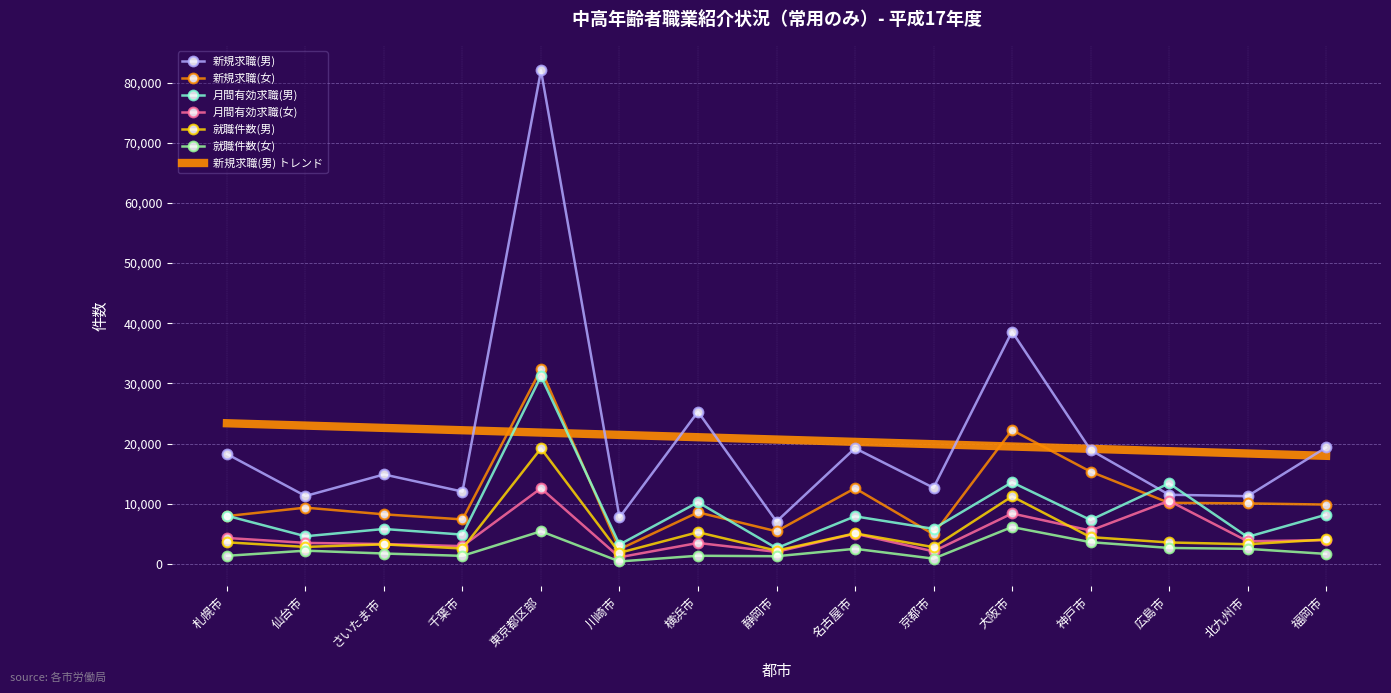

At which category does 新規求職(女) reach its first local peak?

仙台市